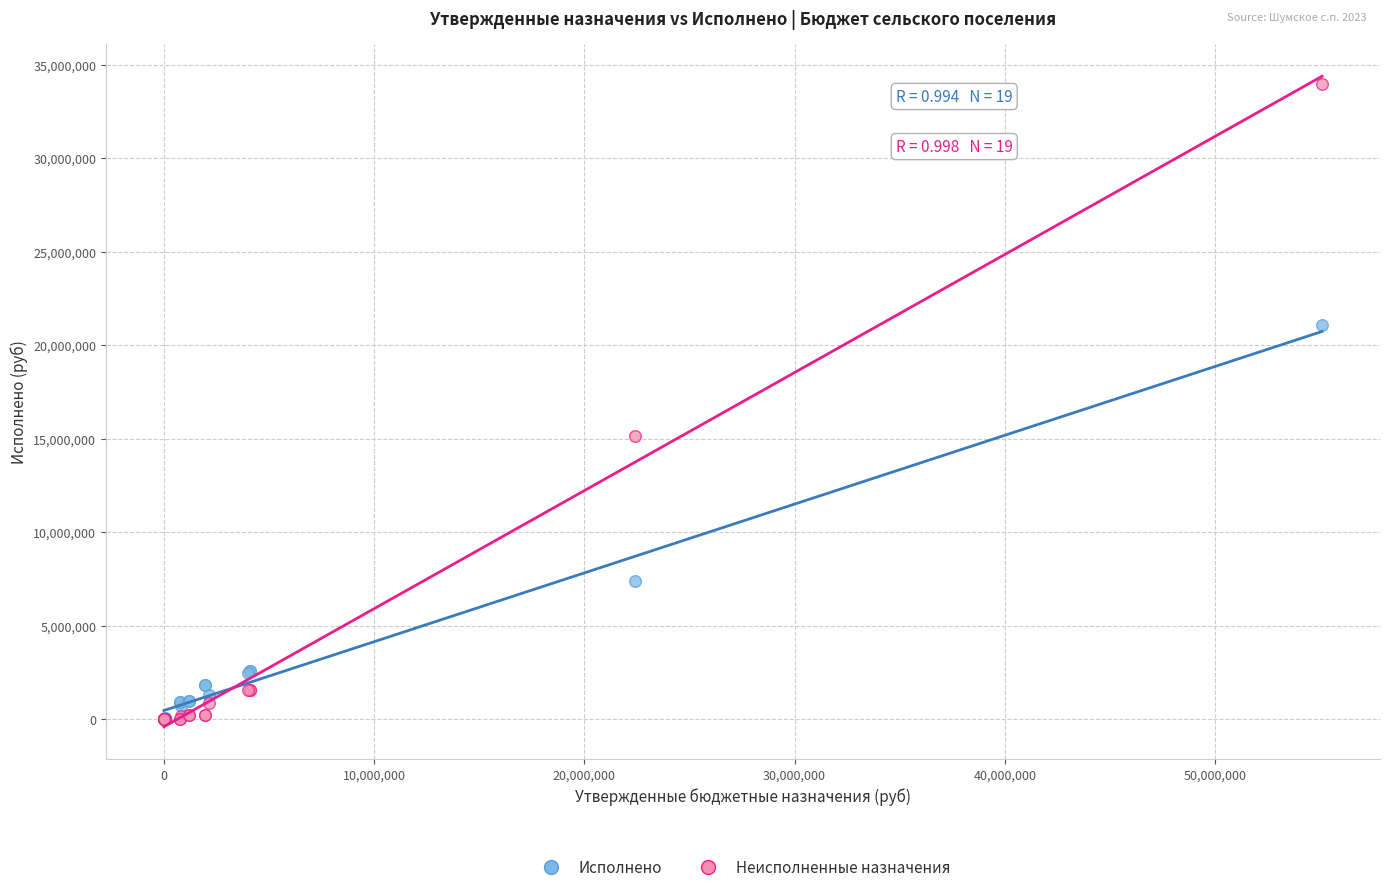

Across all series, what Y value is closest to 17000288?

15156990.1